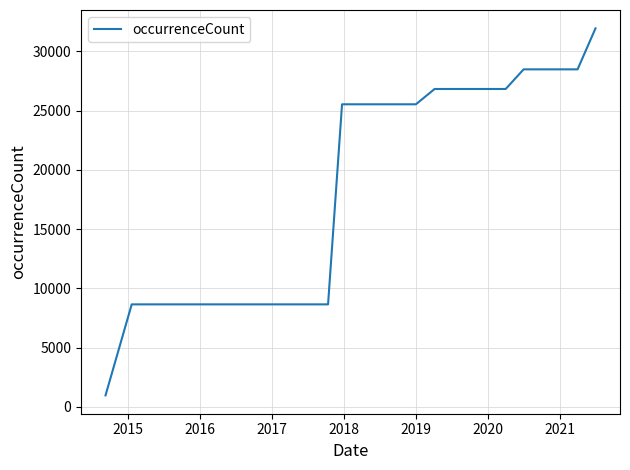

What is the difference between the maximum and minimum values?

30968